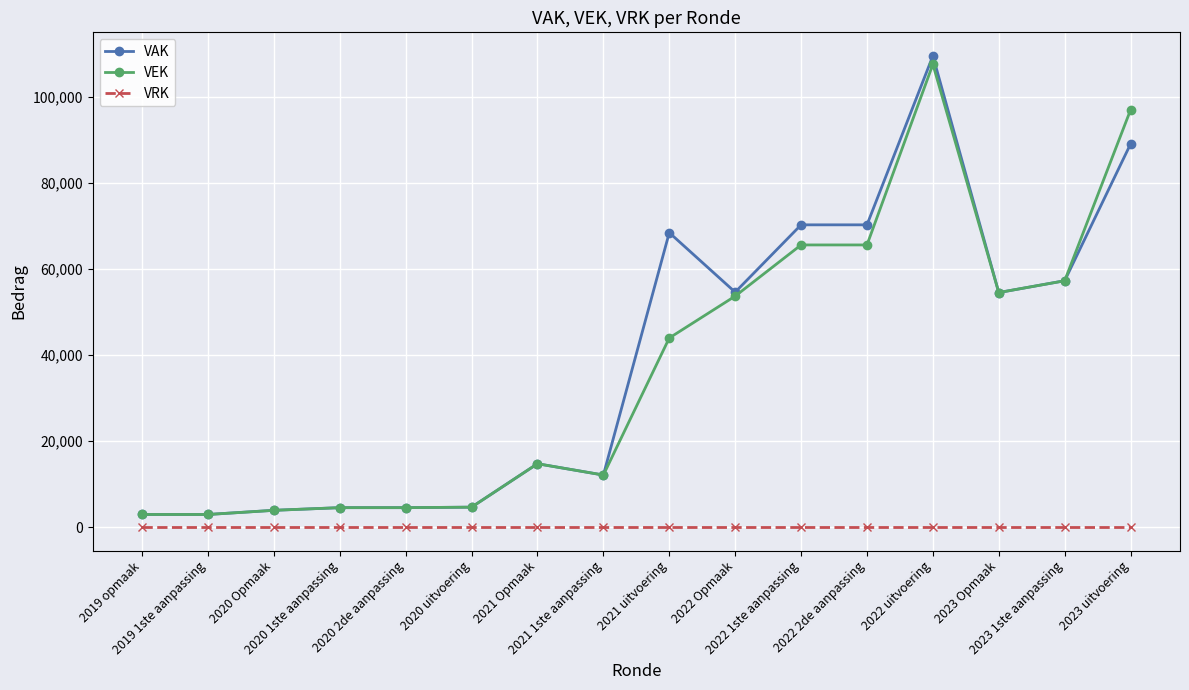

True or false: VEK has more than 0 interior local peaks.

True